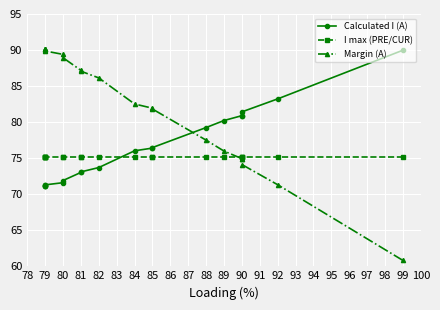

True or false: Margin (A) and I max (PRE/CUR) intersect in this chart.

True